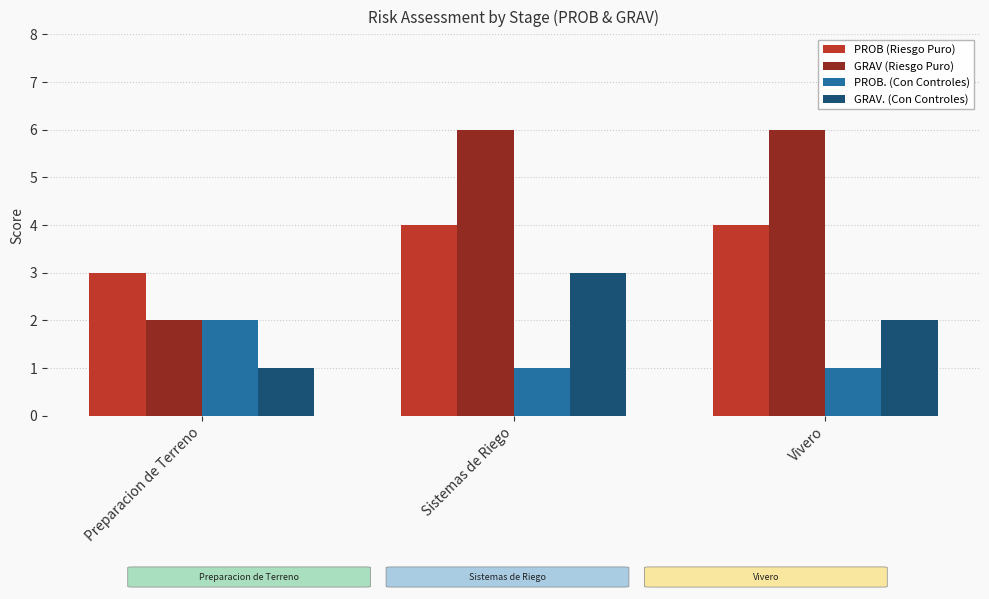

What is the highest value of the GRAV (Riesgo Puro) series?

6